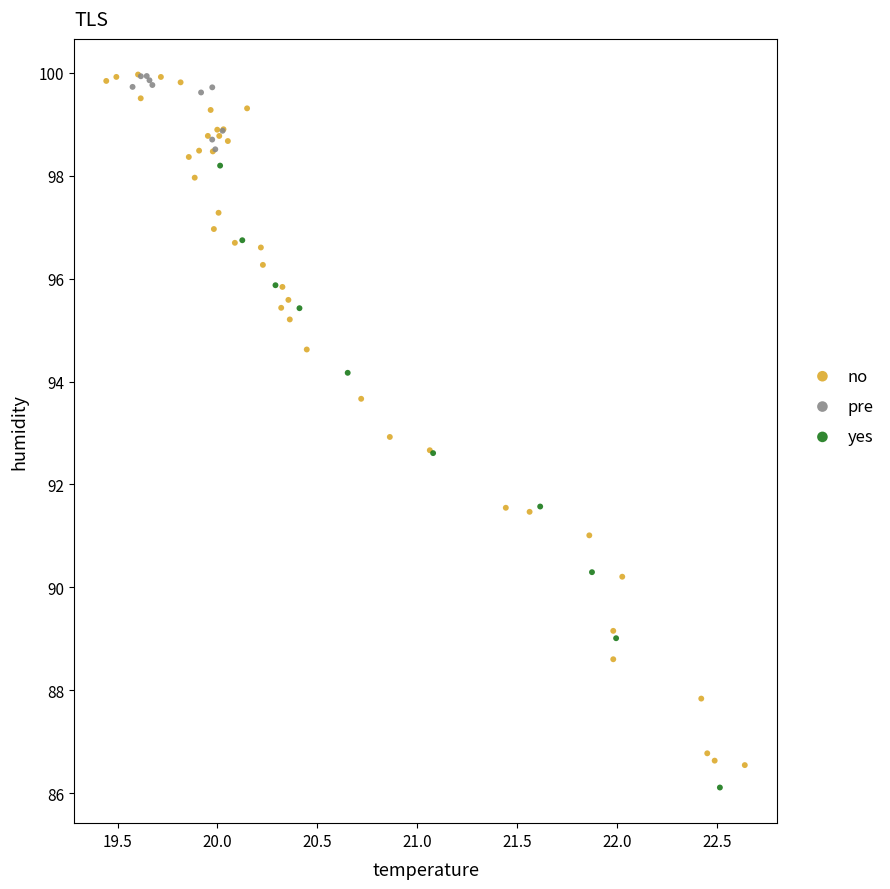

Which series has the largest Y range (max minus min)?

no